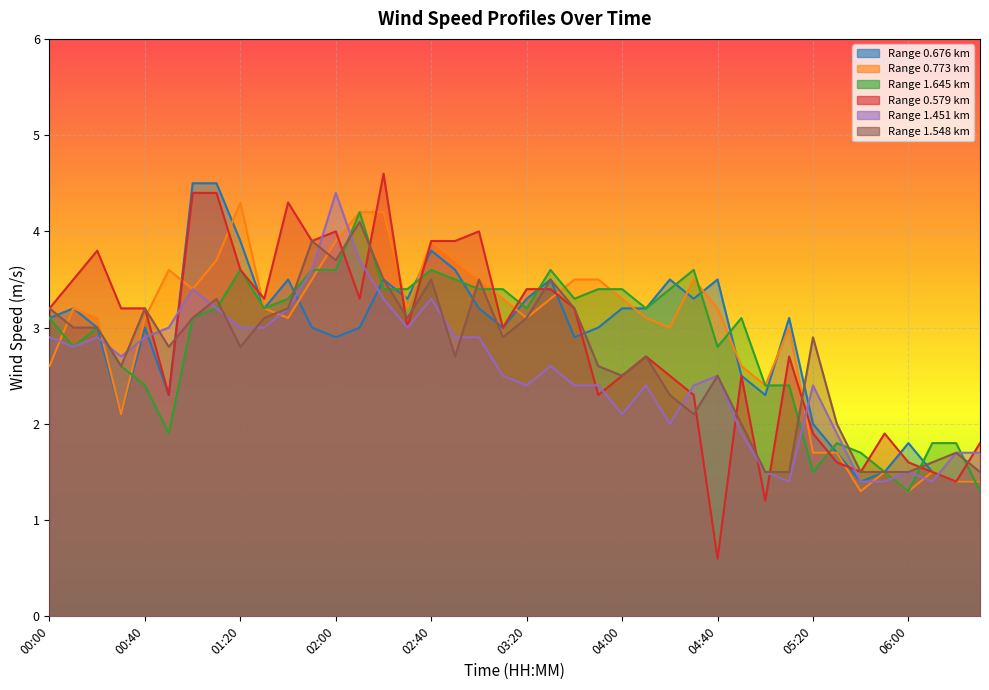

At which label does 0.579 reach its peak?

02:20